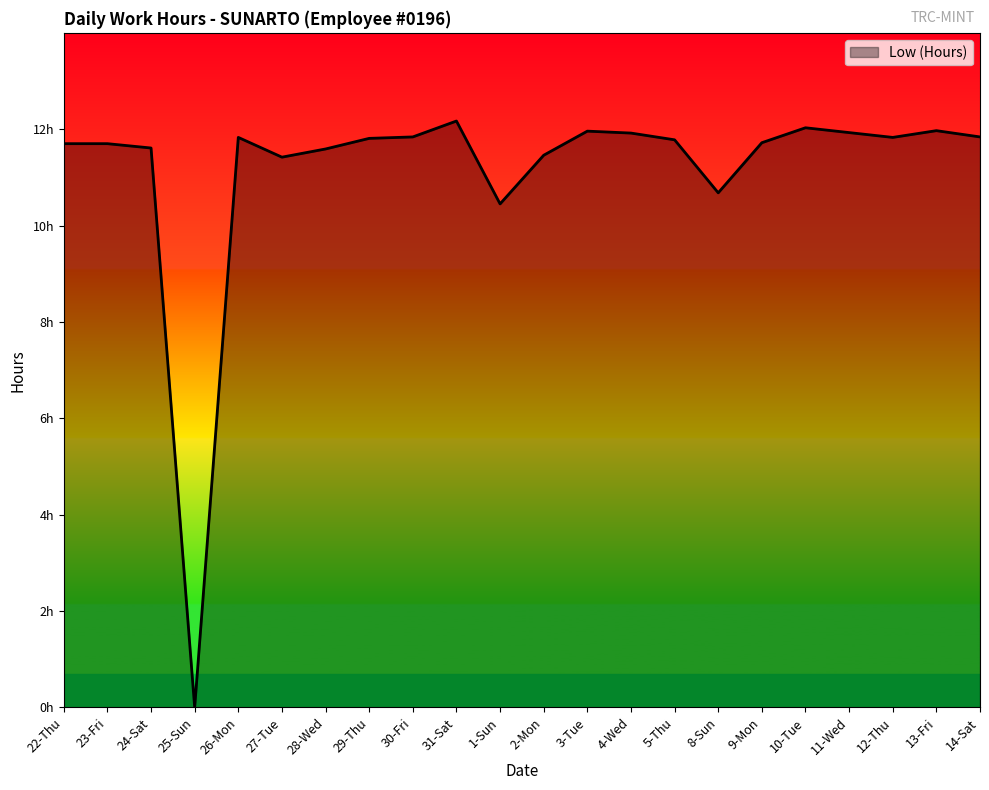

Does the chart display data point markers on the line(s)?

No